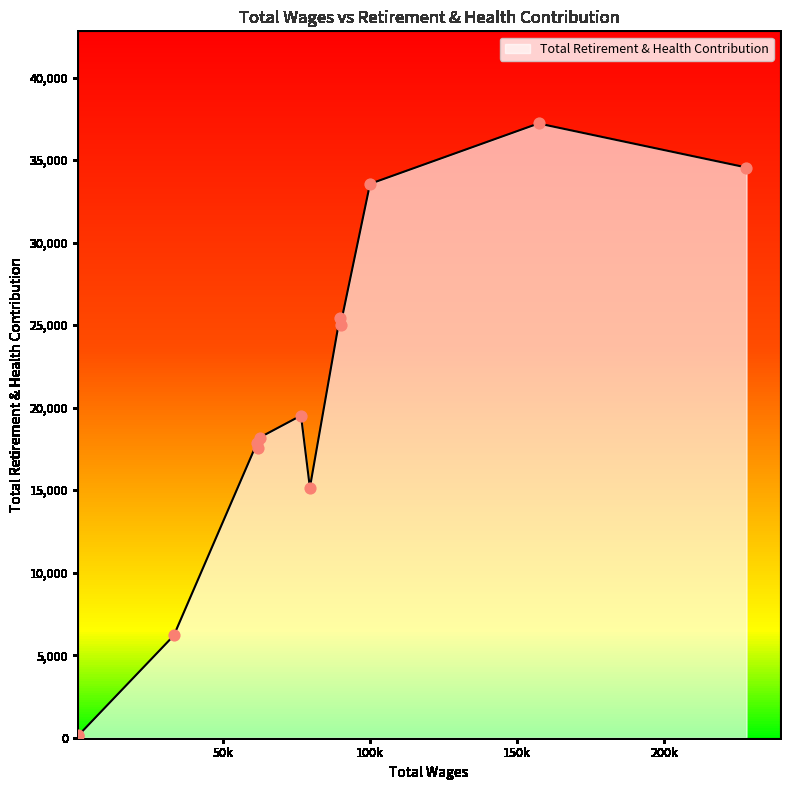

What is the difference between the maximum and minimum values?

37126